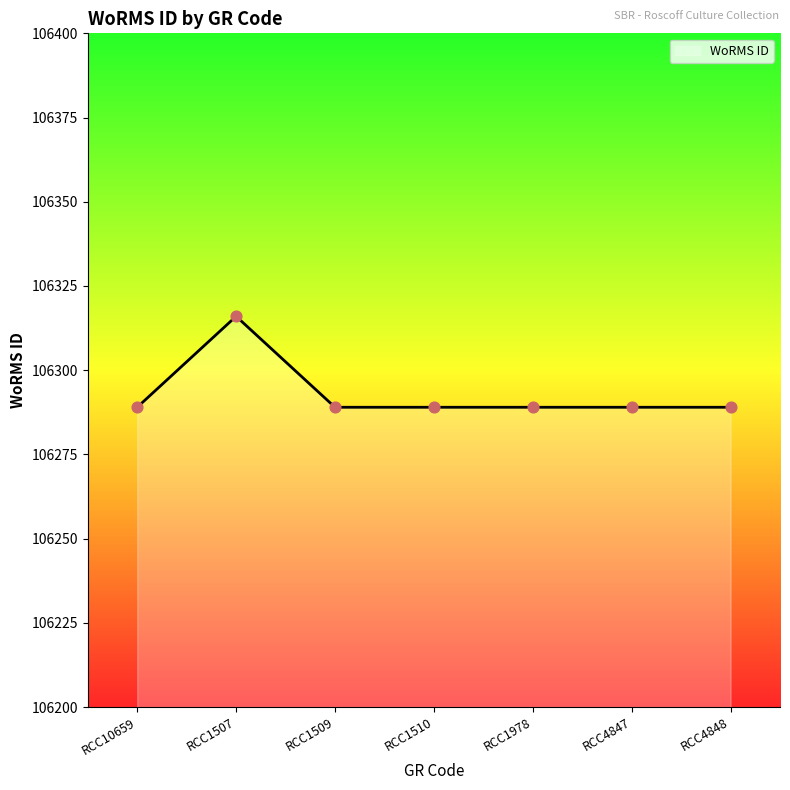

Which has a higher value, RCC1510 or RCC10659?

RCC1510